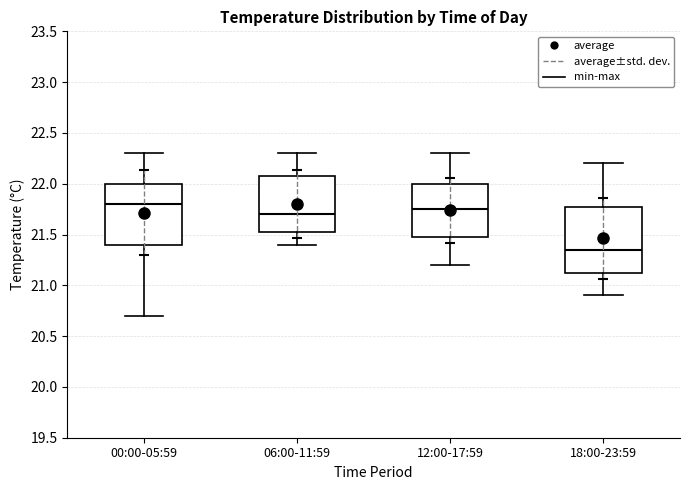

Which box has the lowest median line?

18:00-23:59